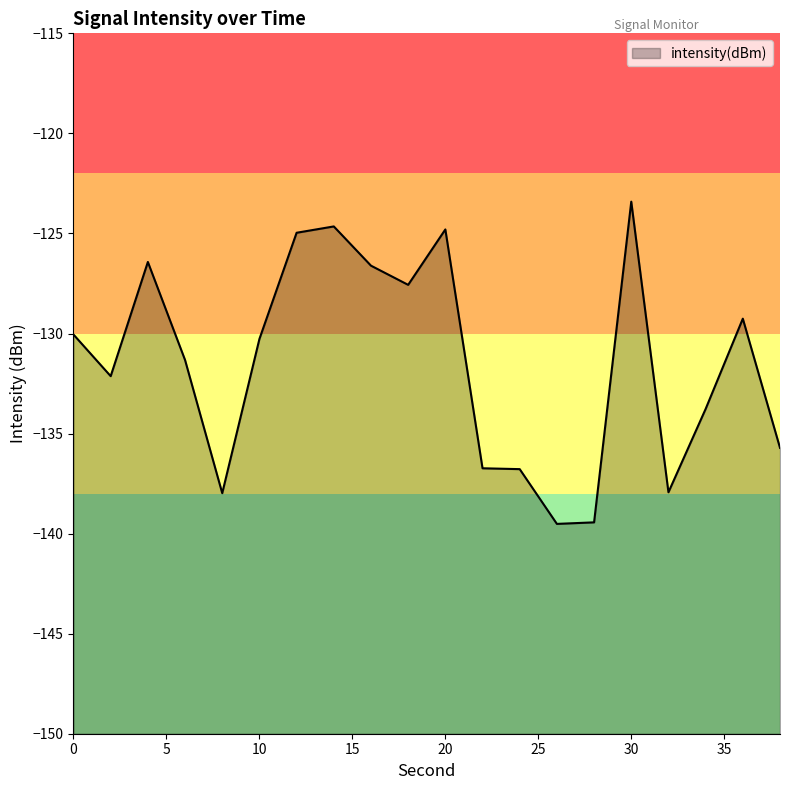

Count the number of data series in this chart.

1